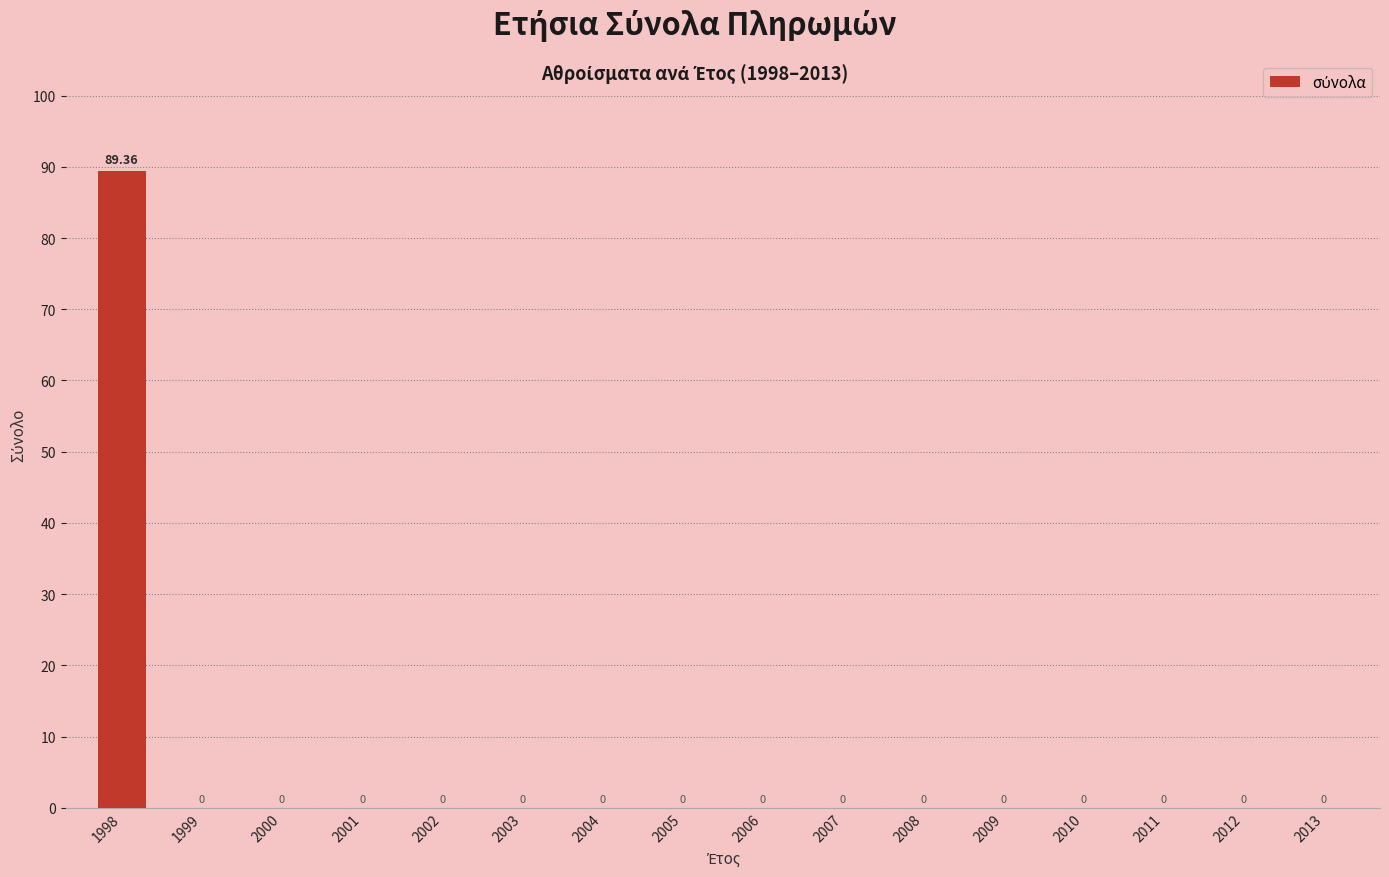

What is the difference between the maximum and minimum values?

89.4